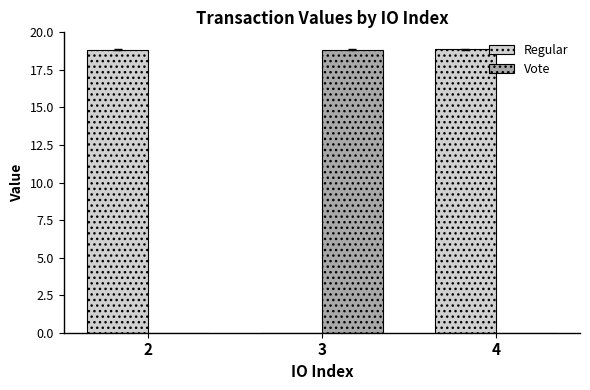

Where is Regular nearest to the value 9?

3